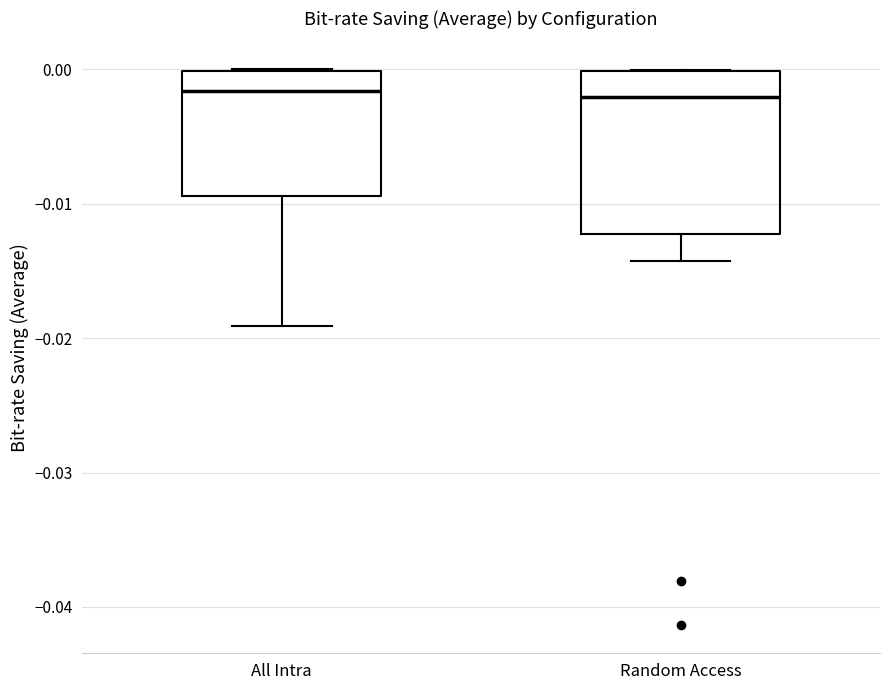

Comparing the boxes themselves (not the whiskers), which one is the tallest?

Random Access